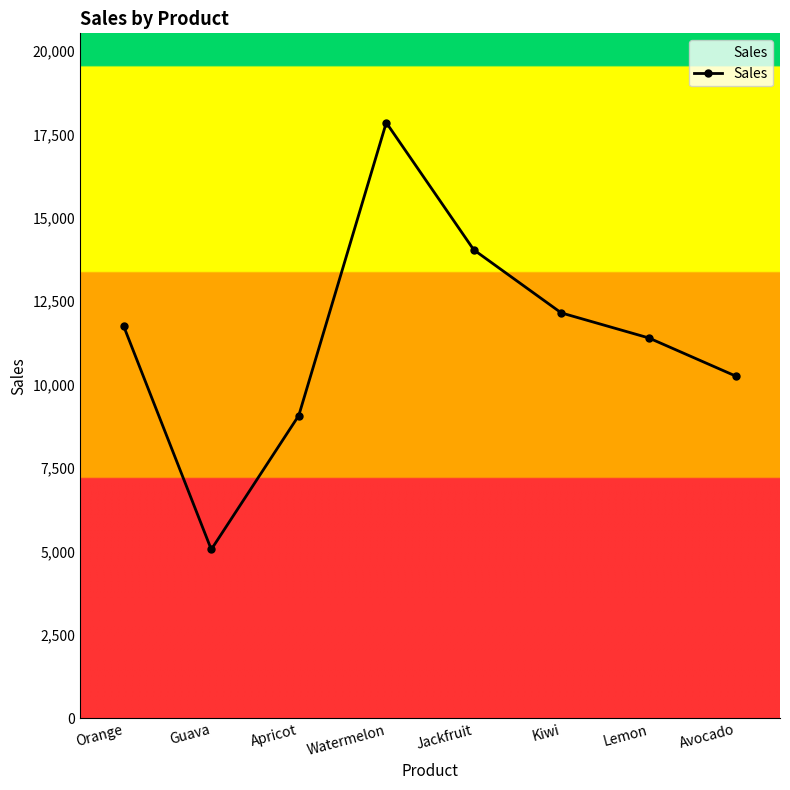

What value does the data have at Jackfruit?

14040